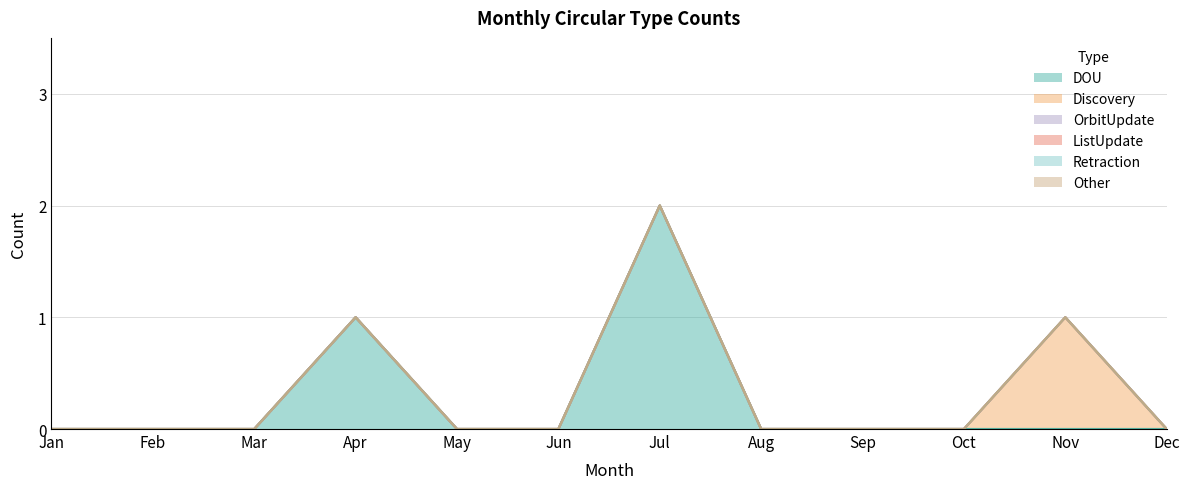

Where is OrbitUpdate nearest to the value 0?

Jan